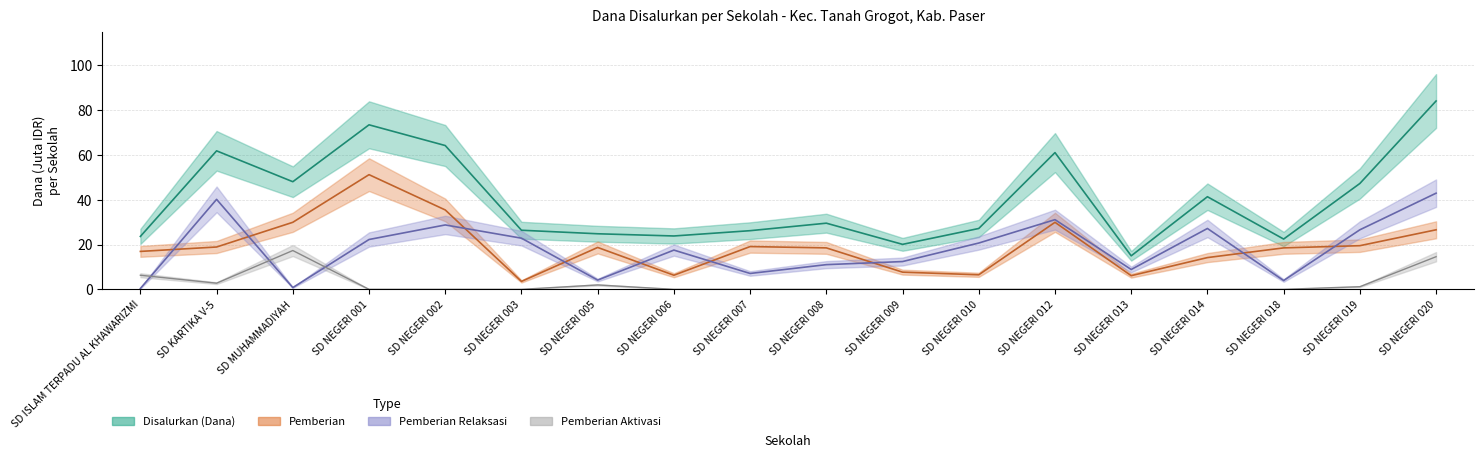

Reading right to left, extract all data points from this chart.

Disalurkan (Dana): 84.1	47.2	22.4	41.3	15.0	61.0	27.2	20.1	29.5	26.2	23.8	24.8	26.4	64.2	73.4	48.0	61.8	23.6
Pemberian: 26.6	19.5	18.5	14.2	6.1	29.9	6.5	7.7	18.5	19.1	6.3	18.7	3.5	35.4	51.2	29.9	18.9	16.9
Pemberian Aktivasi: 14.6	1.2	0.0	0.0	0.0	0.0	0.0	0.0	0.0	0.0	0.0	2.0	0.0	0.0	0.0	17.3	2.8	6.3
Pemberian Relaksasi: 42.9	26.6	3.9	27.2	8.9	31.1	20.7	12.4	11.0	7.1	17.5	4.1	22.8	28.7	22.2	0.8	40.2	0.4